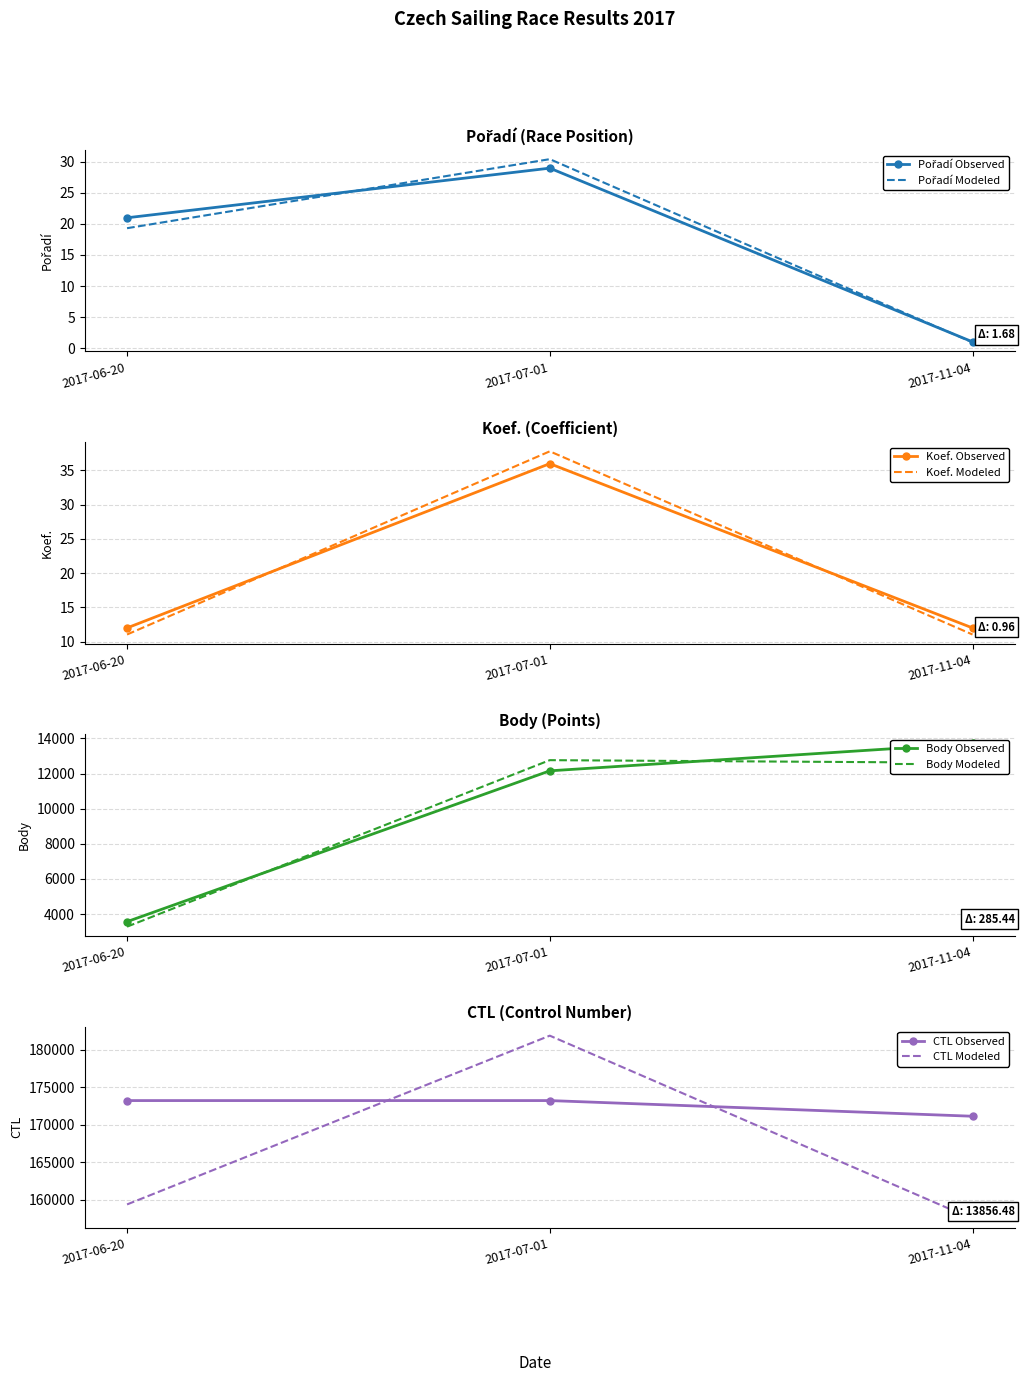

At which label is CTL closest to 172162?

2017-06-20